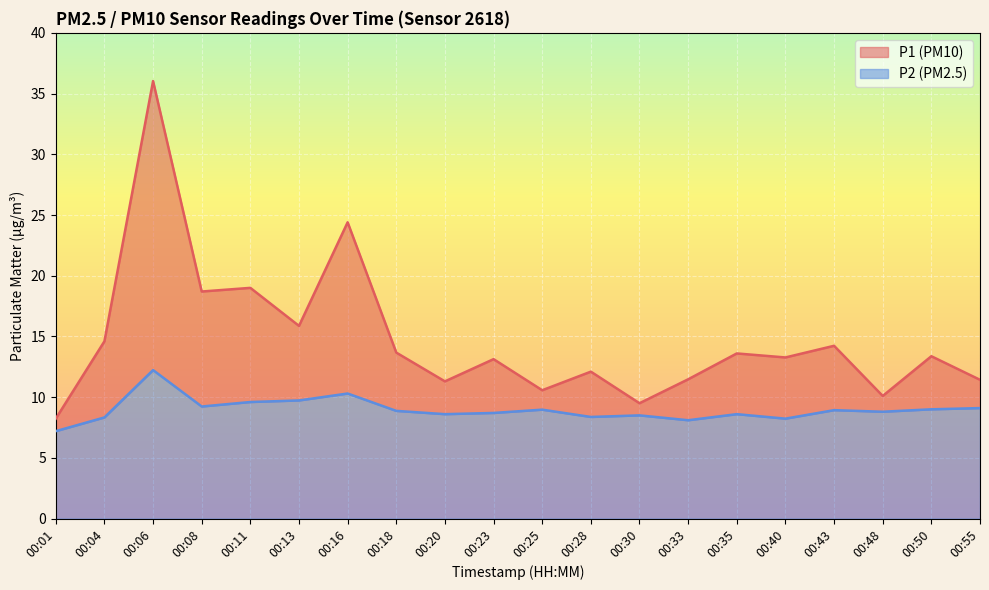

At which category does P2 reach its first local valley?

00:08